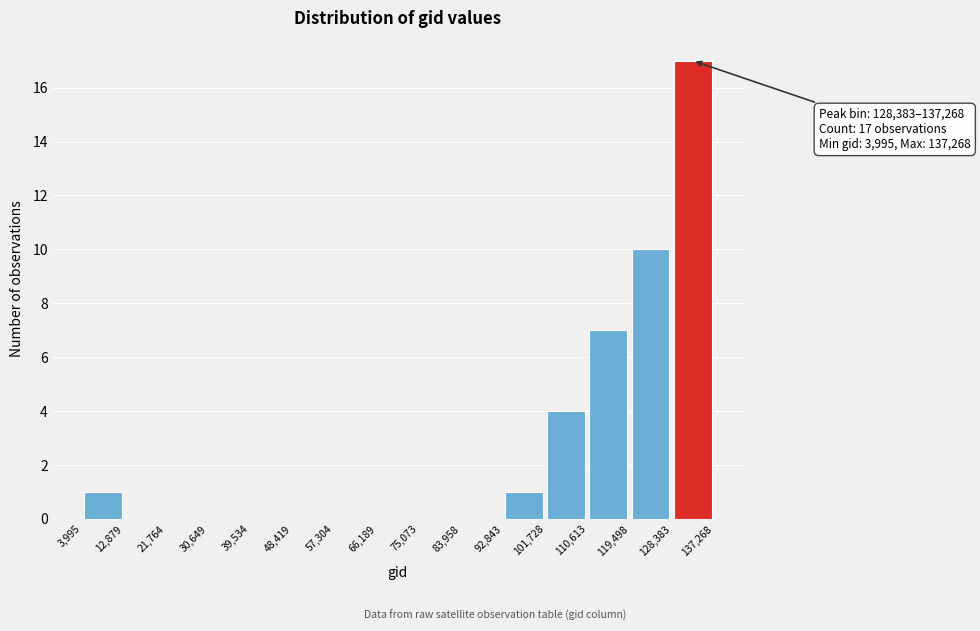

Over which range of the x-axis is the bar tallest?

128,383 to 137,268